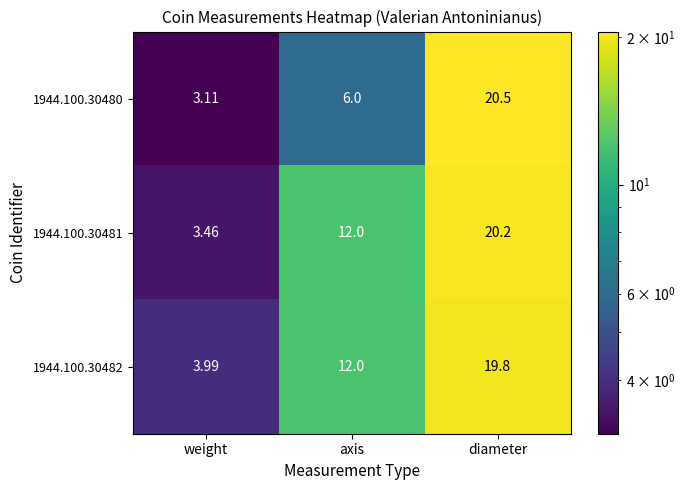

What is the greatest value displayed?

20.5